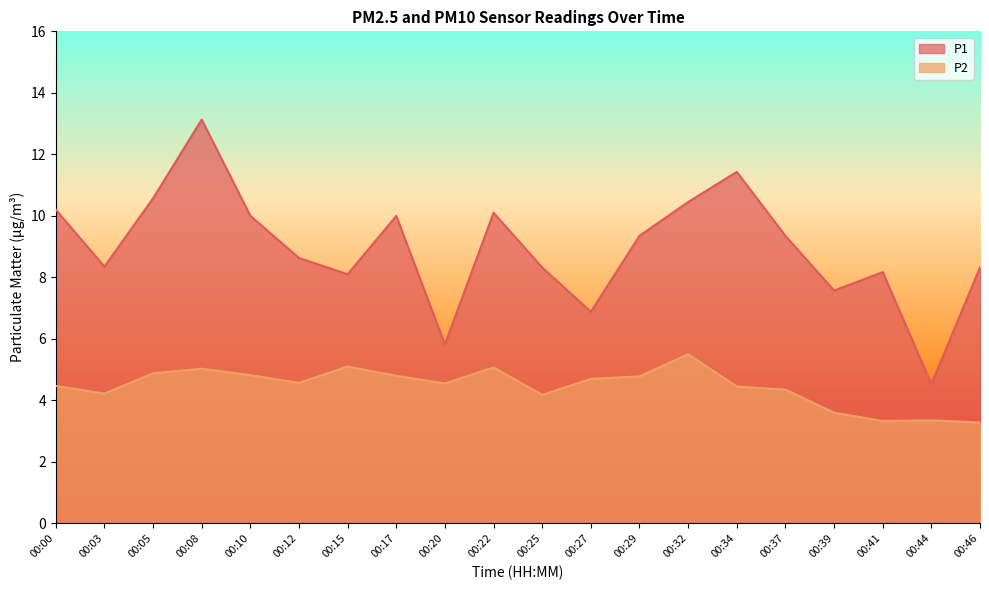

At which label does P2 first exceed 4?

00:00